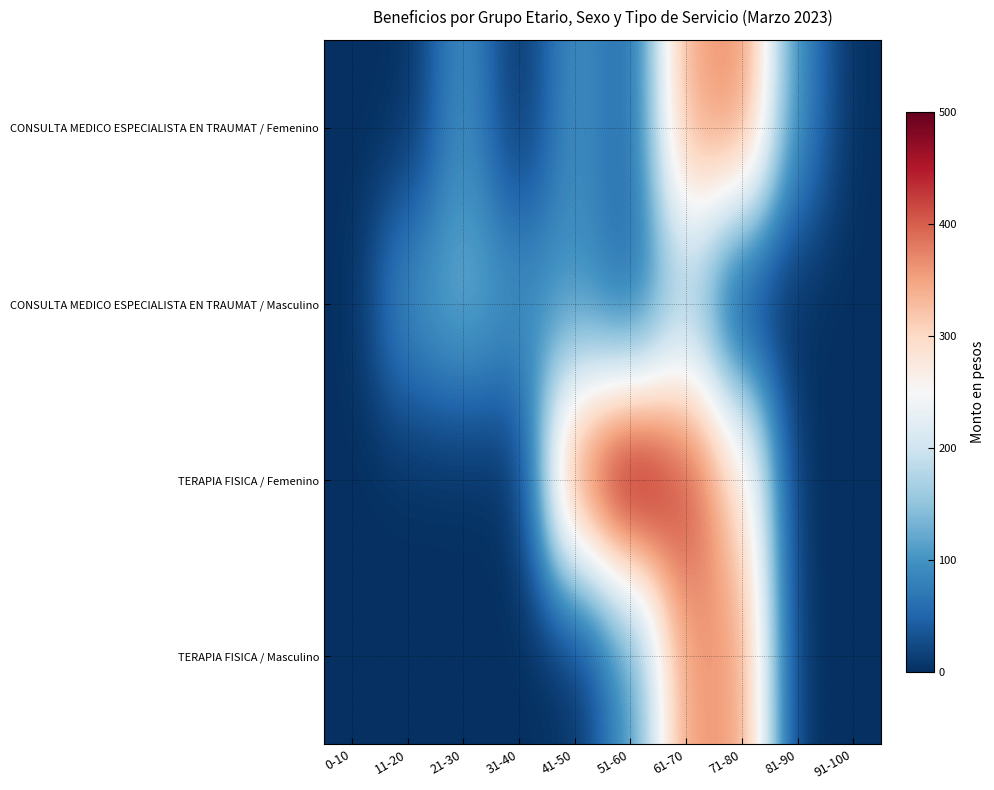

What is the spread (max minus min) of values at 11-20?

100